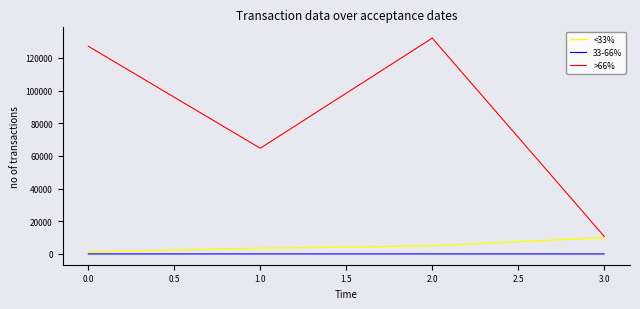

Rank the series by their maximum value, from highest to lowest.

>66%, <33%, 33-66%